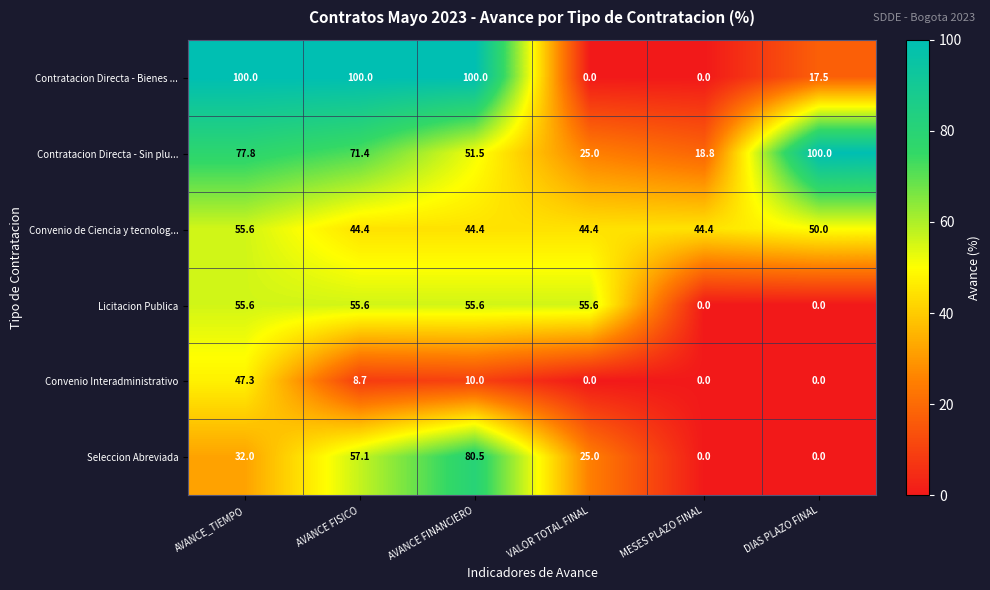

What is the highest value of the Convenio de Ciencia y tecnolog... series?

55.6